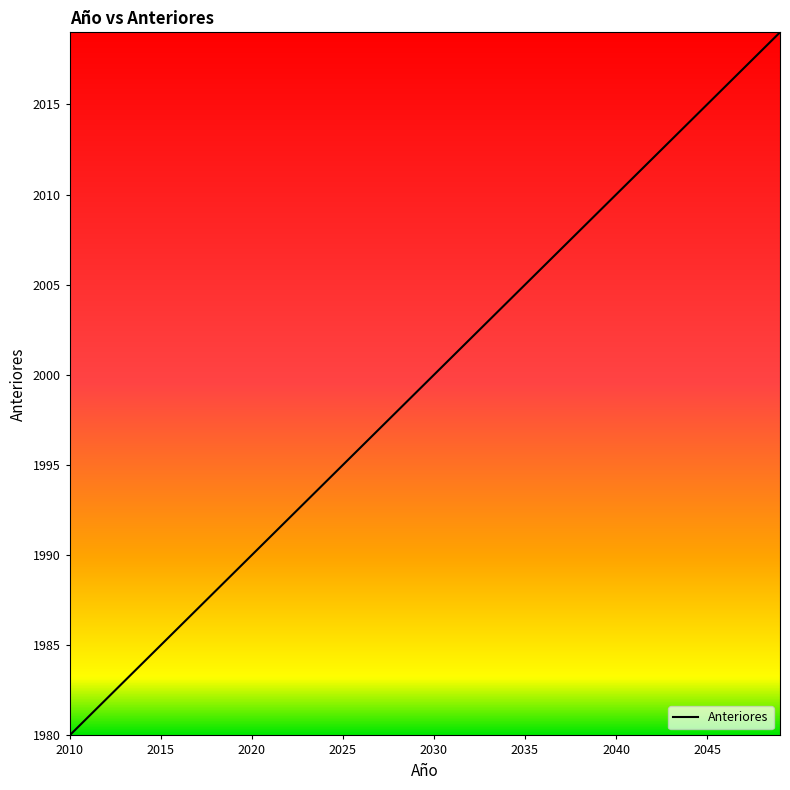

Is this an area chart (filled region under the line)?

No